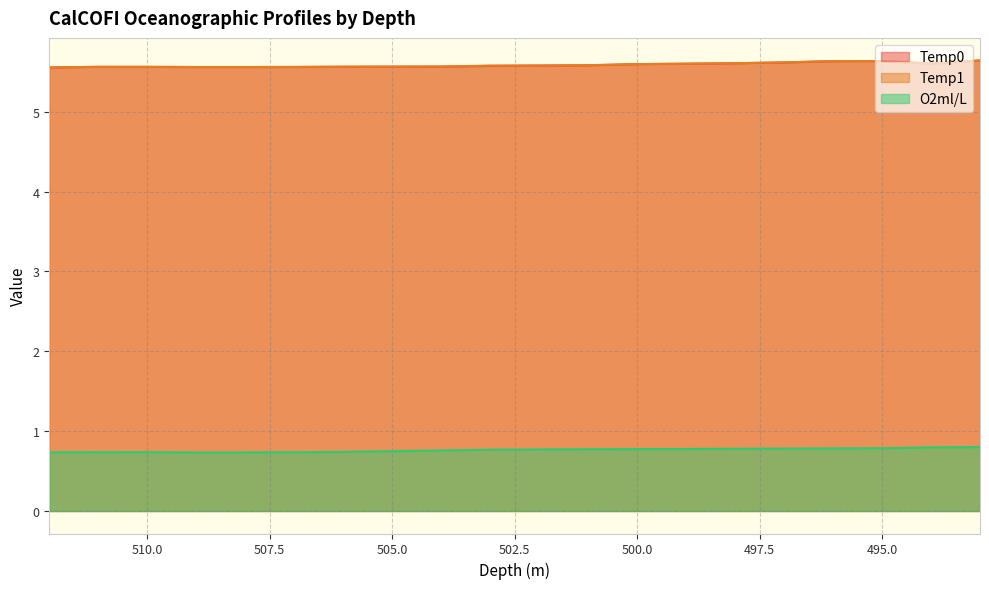

What is the minimum value for O2ml/L?

0.7